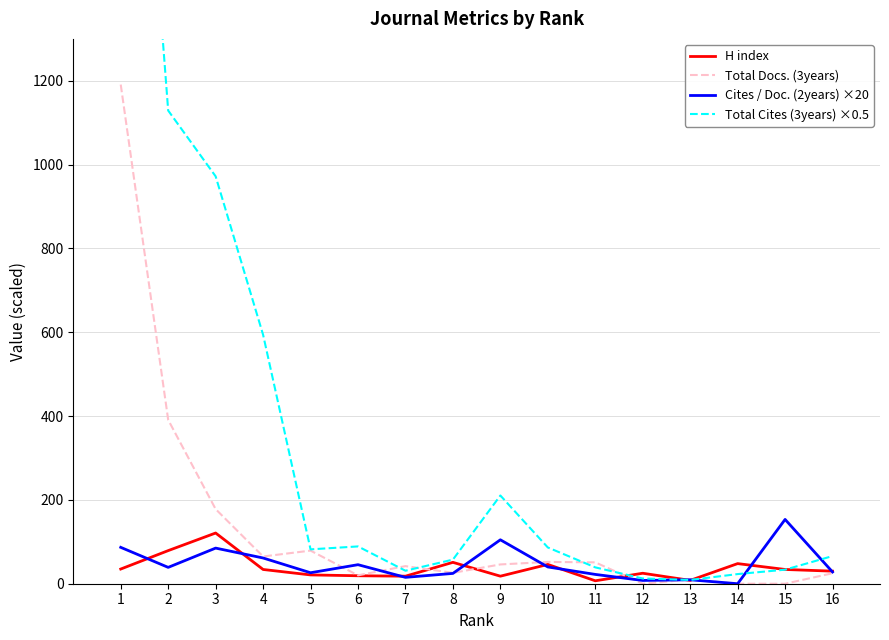

At 3, list the series in order from largest to smallest.

Total Cites (3years) ×0.5, Total Docs. (3years), H index, Cites / Doc. (2years) ×20